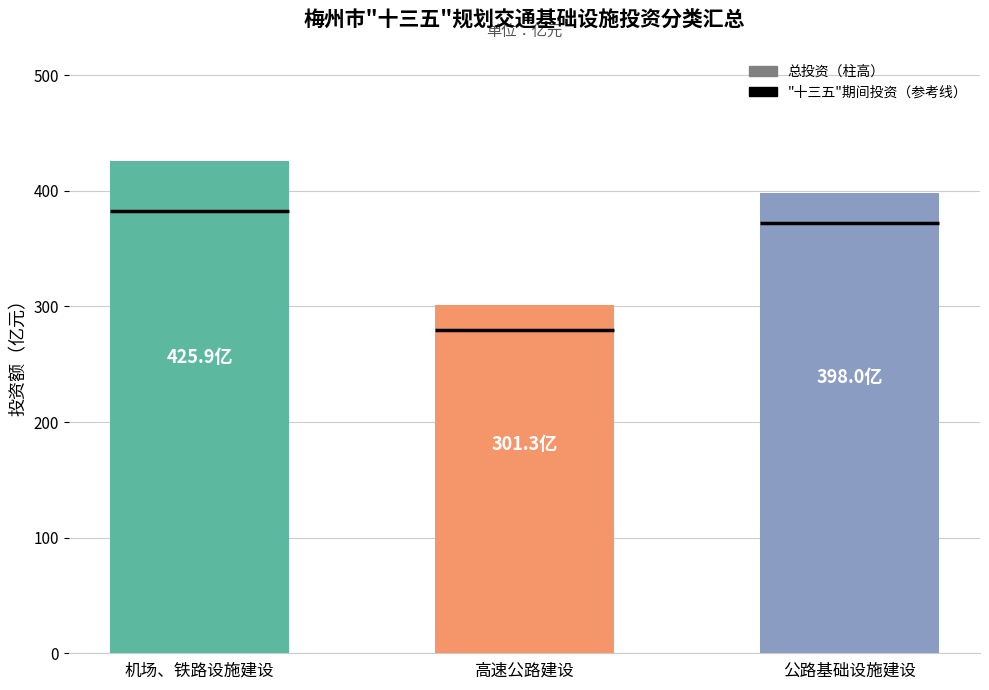

Rank the categories by value from highest to lowest.

机场、铁路设施建设, 公路基础设施建设, 高速公路建设